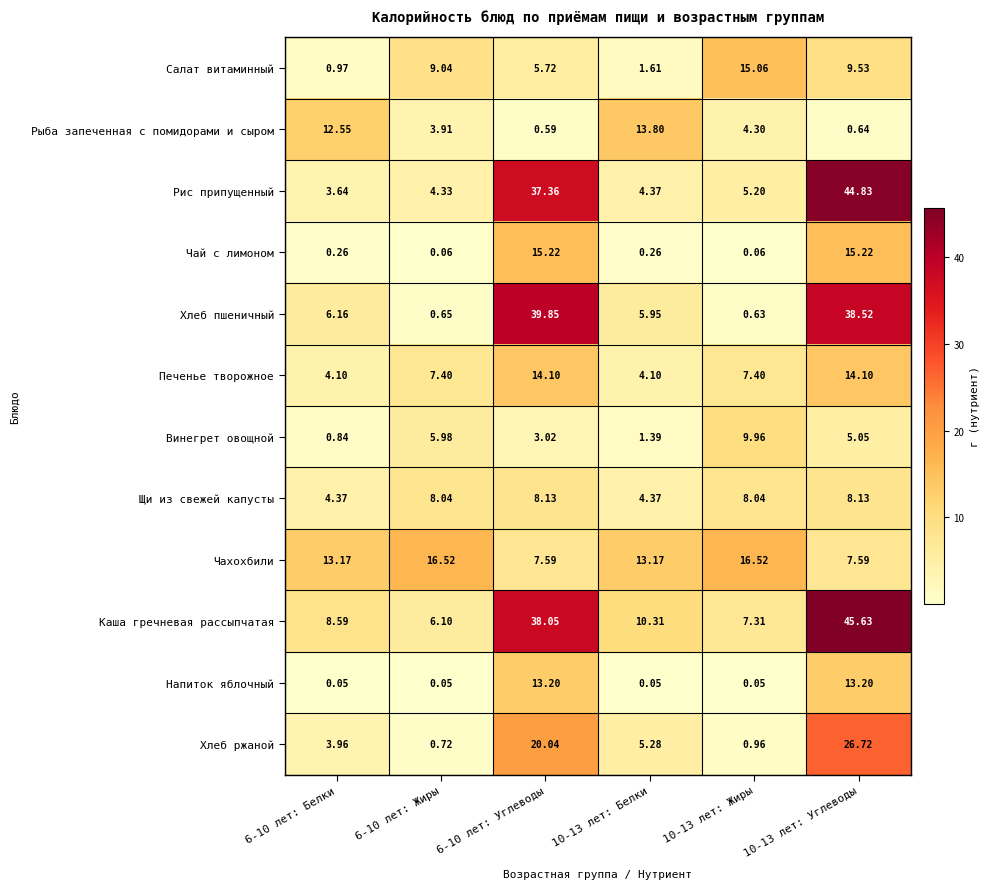

Which series has the largest total across all categories?

Каша гречневая рассыпчатая